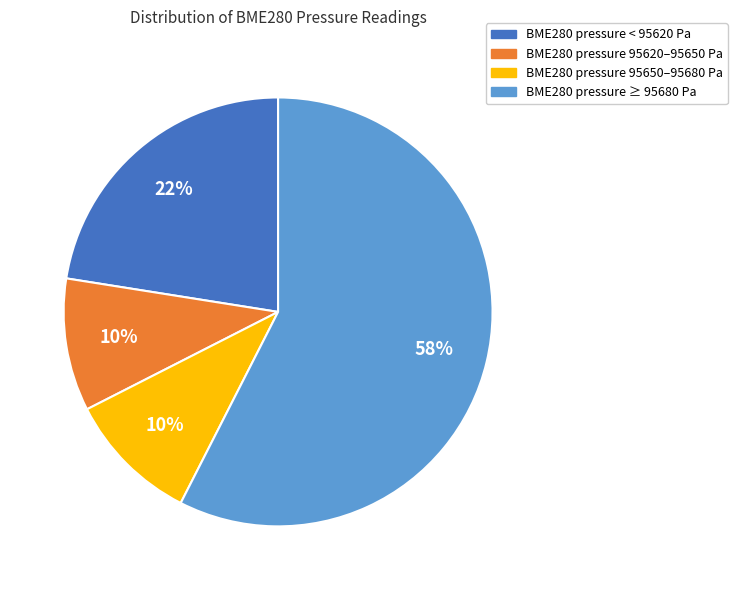

Approximately how many times larger is the value at BME280 pressure 95620–95650 Pa compared to BME280 pressure 95650–95680 Pa?

1.0